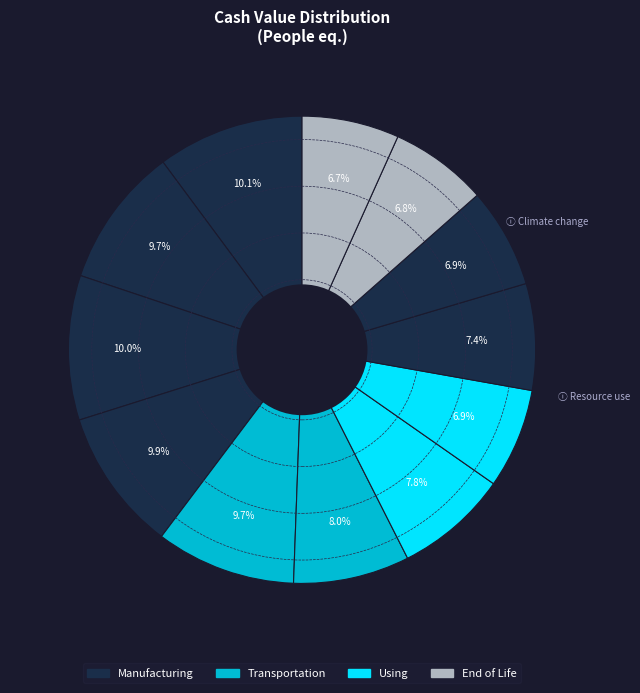

How many slices are in this pie chart?

12